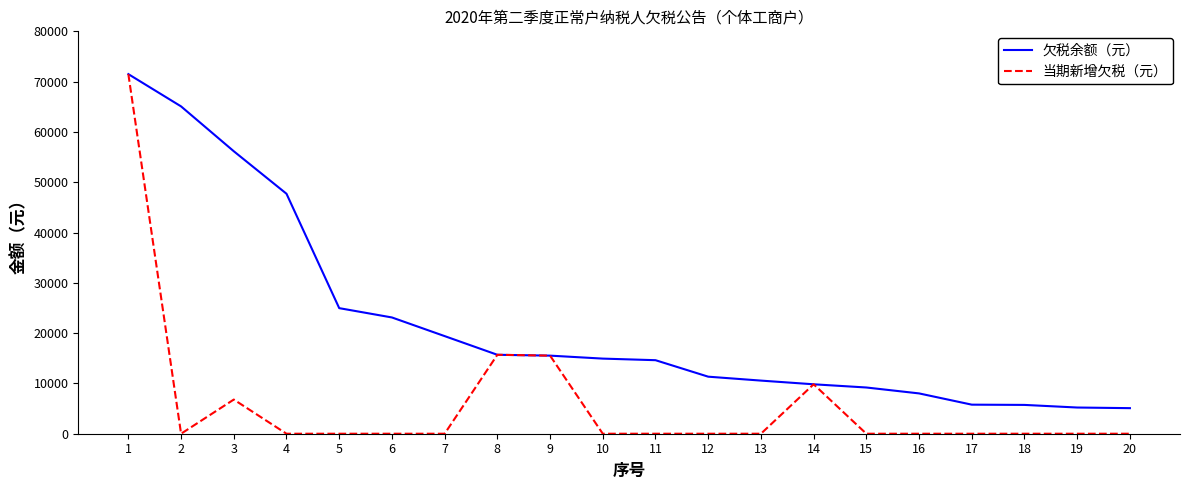

List the series in order of their overall mean, lowest first.

当期新增欠税（元）, 欠税余额（元）